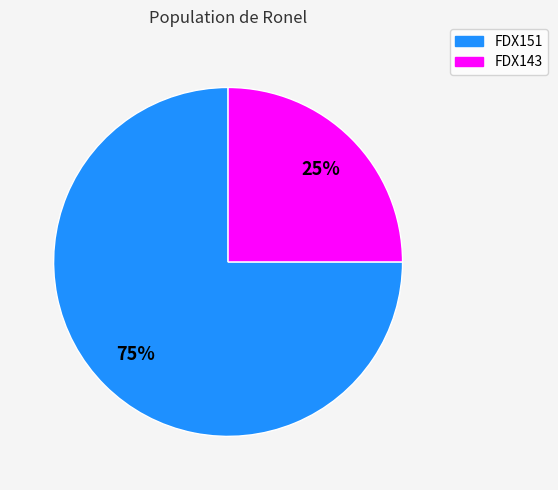

To the nearest percent, what percentage of the pie is FDX151?

75%